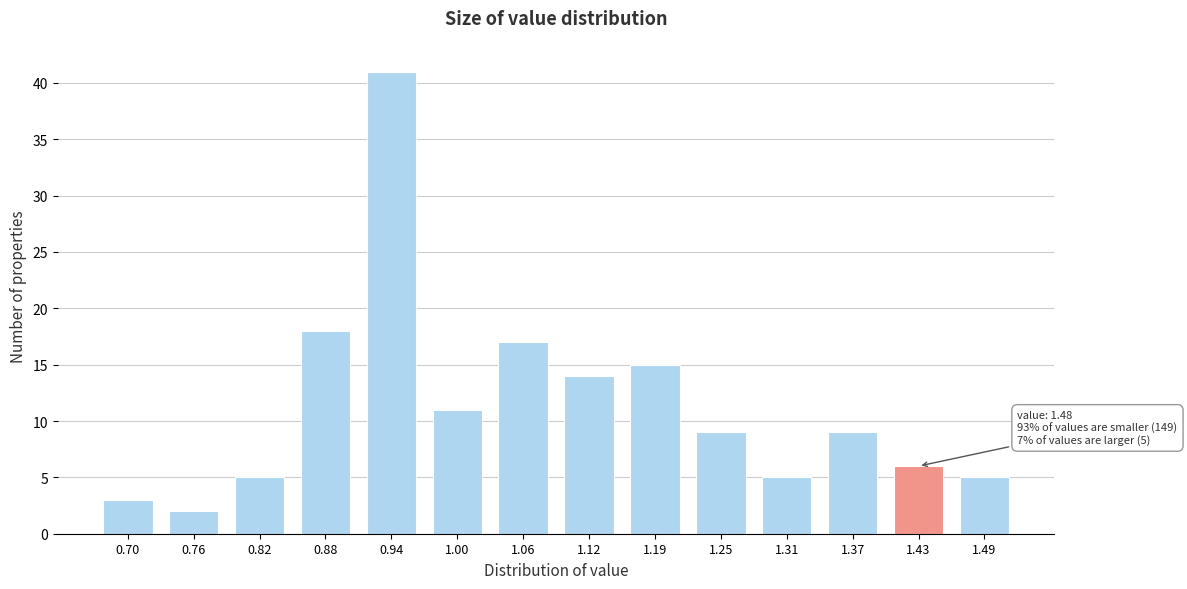

Reading right to left, extract all data points from this chart.

5	6	9	5	9	15	14	17	11	41	18	5	2	3